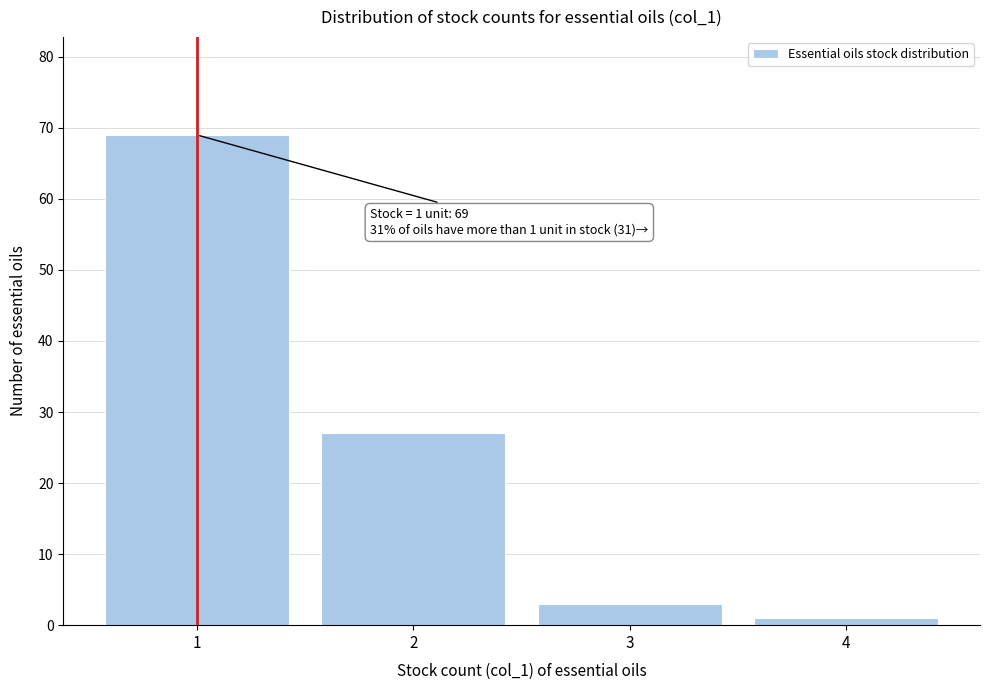

Over which range of the x-axis is the bar tallest?

0.5 to 1.5